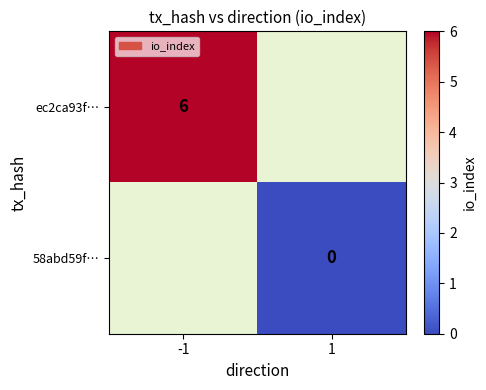

The value of ec2ca93f… at -1 is 3. True or false?

False